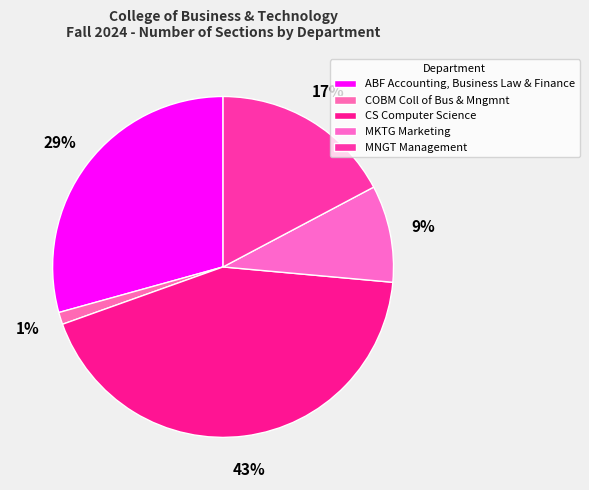

Rank the categories by value from lowest to highest.

COBM Coll of Bus & Mngmnt, MKTG Marketing, MNGT Management, ABF Accounting, Business Law & Finance, CS Computer Science